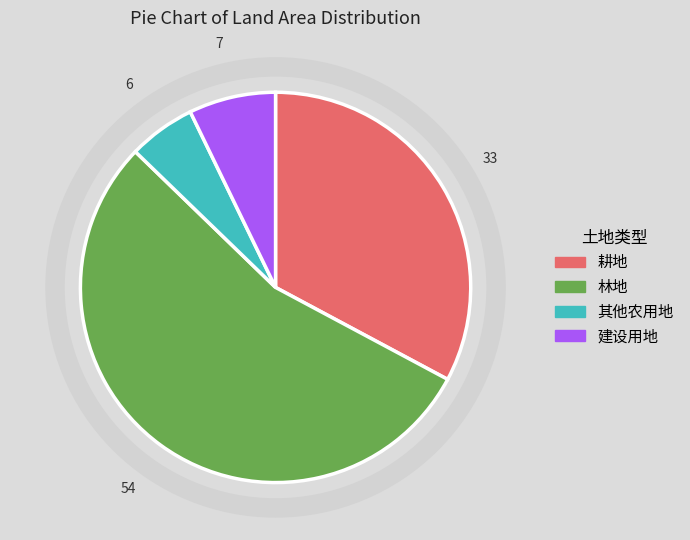

The 其他农用地 slice represents 20% of the pie. True or false?

False